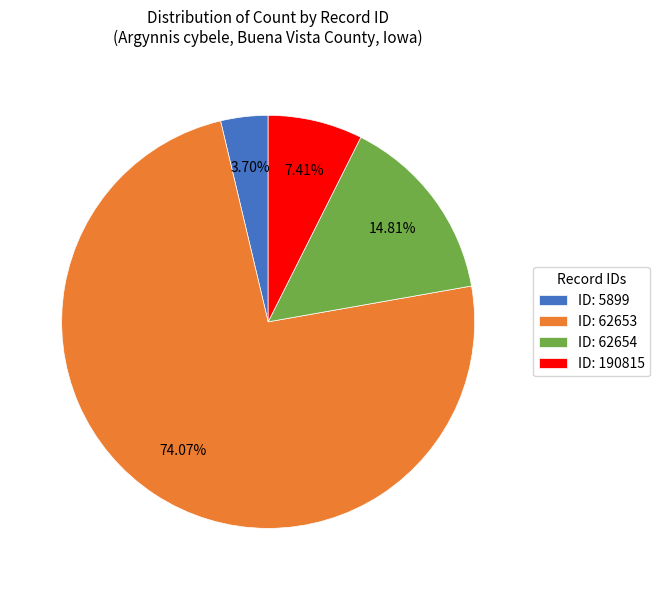

Rank the categories by value from lowest to highest.

ID: 5899, ID: 190815, ID: 62654, ID: 62653